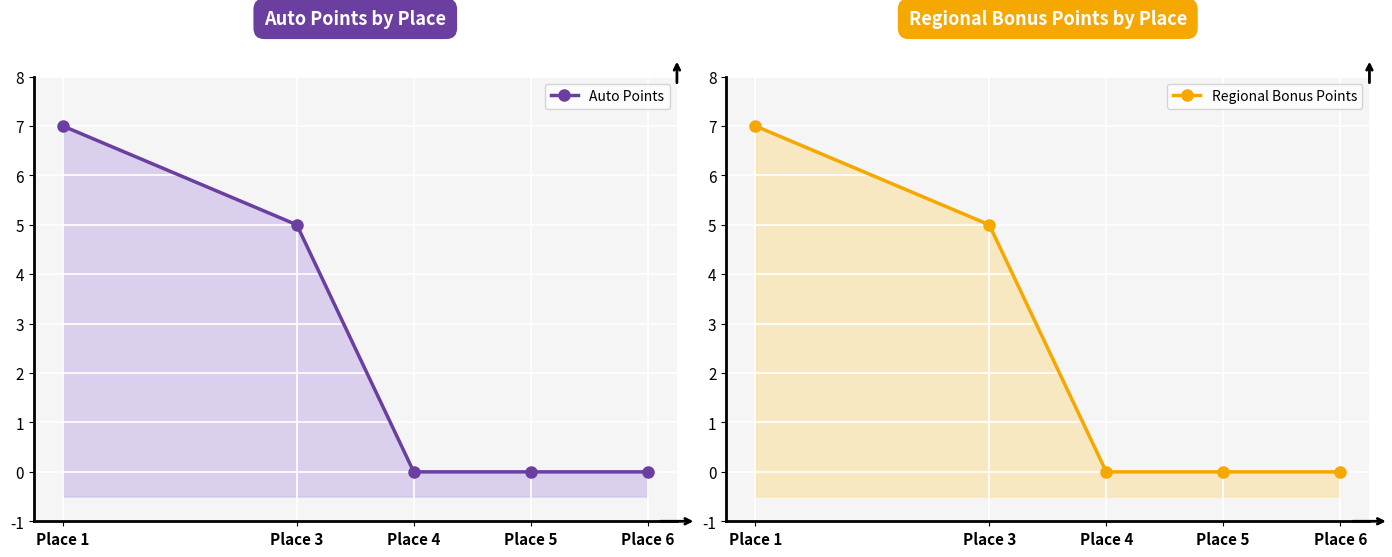

What is the value of the Auto Points point at the 1st from the left?

7